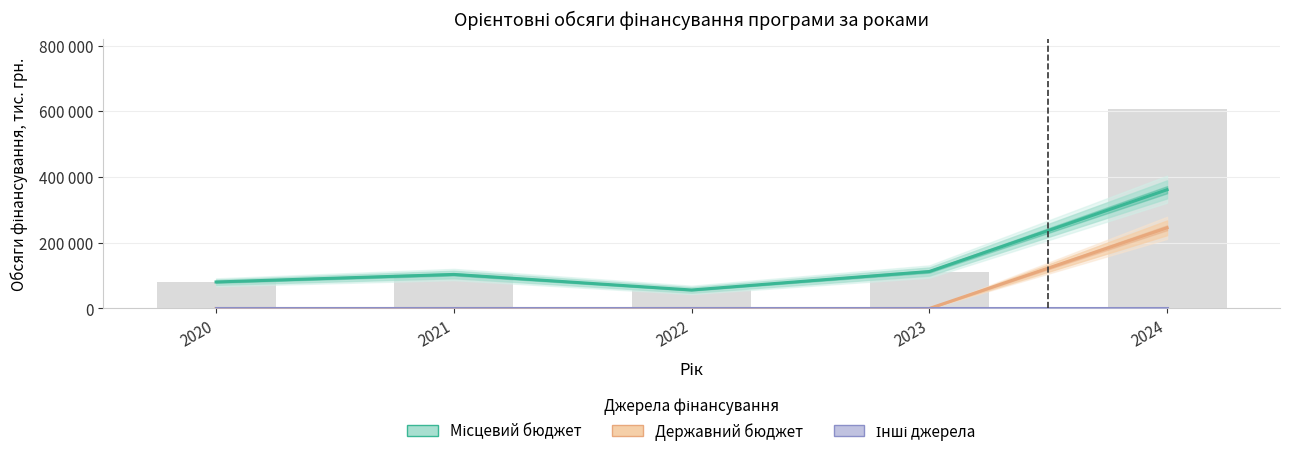

The Інші джерела series shows 0.0 at 2022. True or false?

True